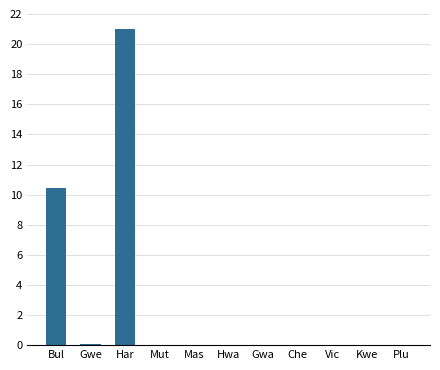

The chart shows a value of 0.0 at Che. True or false?

True